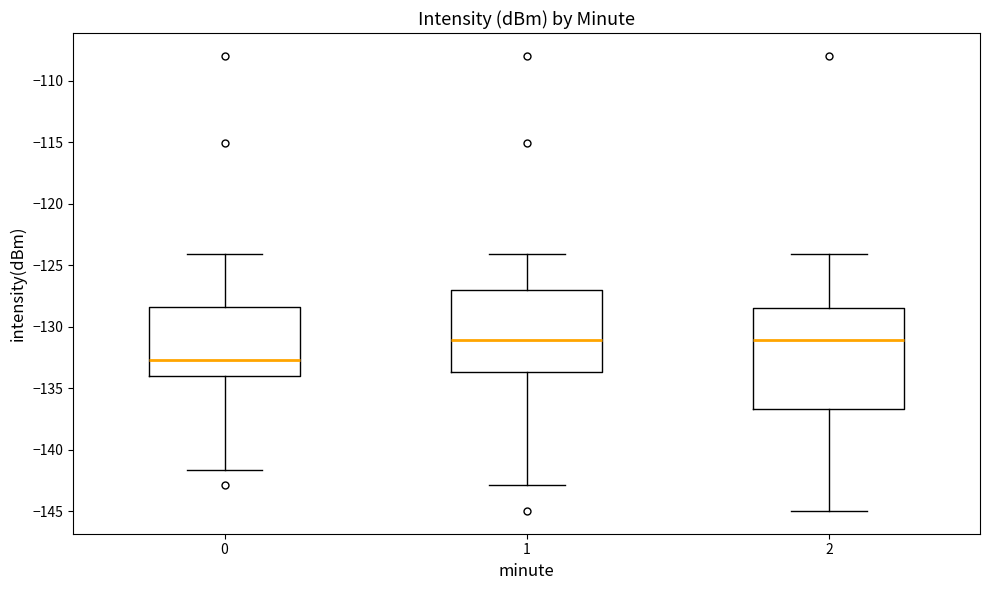

Reading left to right, transcribe this box plot: for each box, give where its median line is, the range the box spans, and where its two whiskers end, as read against the y-axis. The values are not printed on the chart, so give them approximately, as read against the axis.

0: median -132.5, box -134.0 to -128.5, whiskers -141.5 to -124.0
1: median -131.0, box -133.5 to -127.0, whiskers -143.0 to -124.0
2: median -131.0, box -136.5 to -128.5, whiskers -145.0 to -124.0